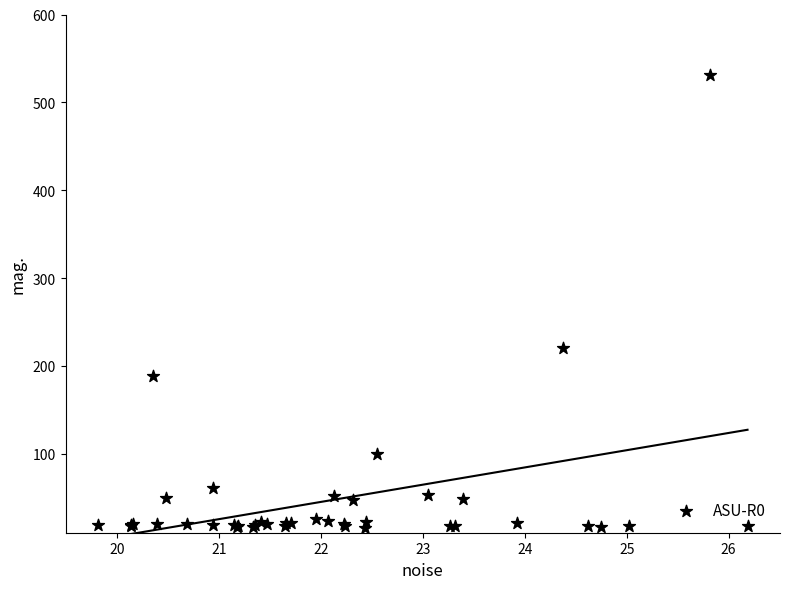

What Y value in the scatter plot is closest to 273?

220.8